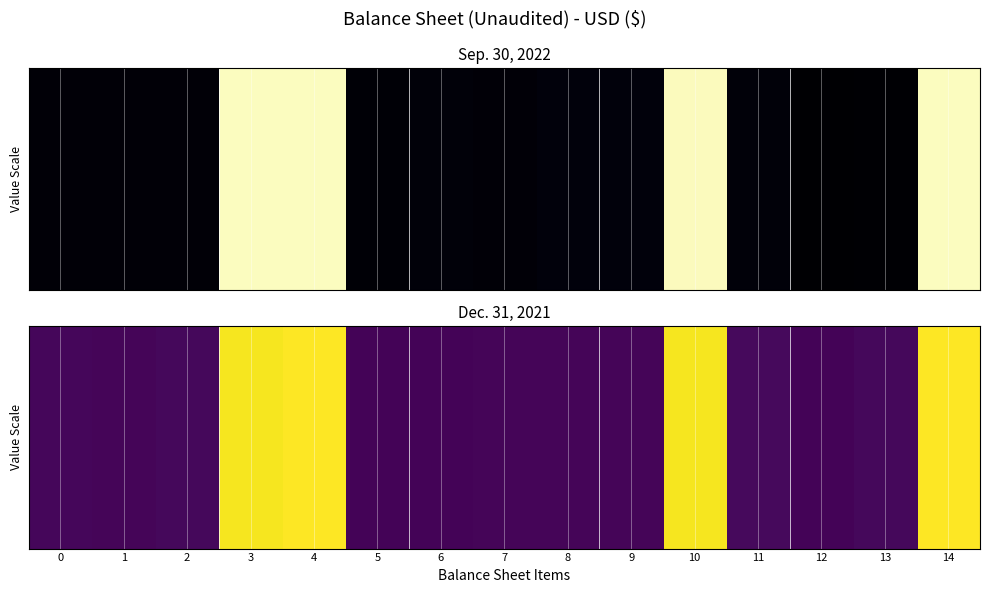

What is the difference between the maximum and minimum values?

65952003